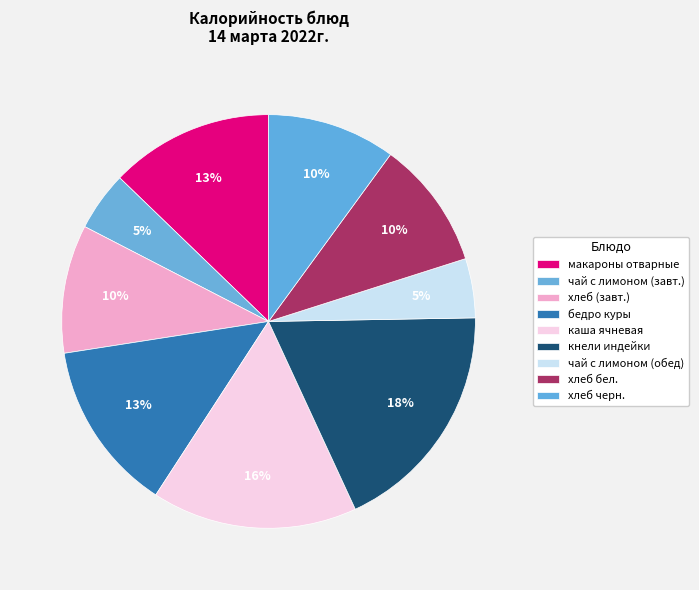

Count the number of slices in the pie.

9